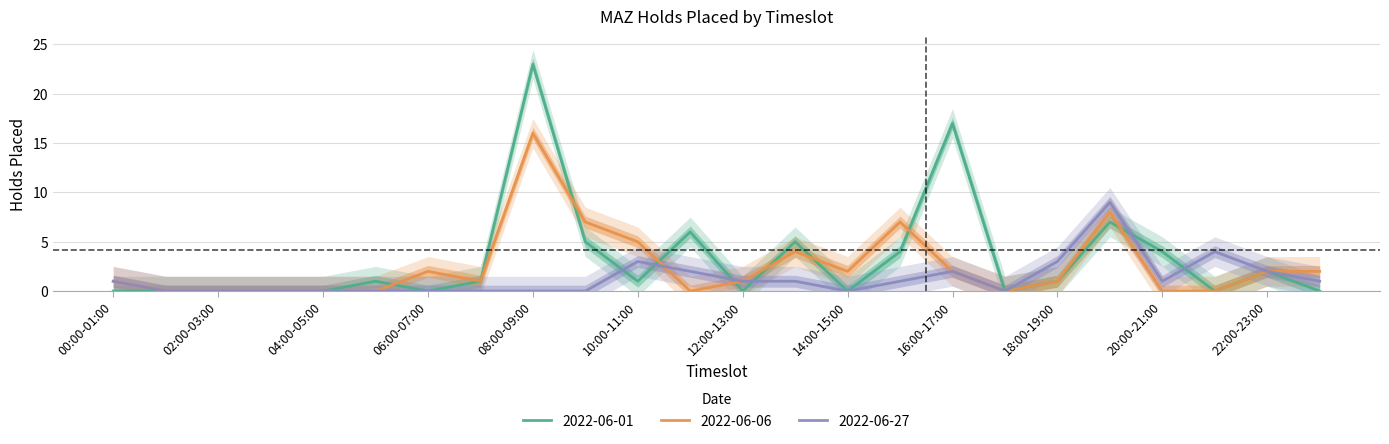

Which series has the largest total across all categories?

2022-06-01